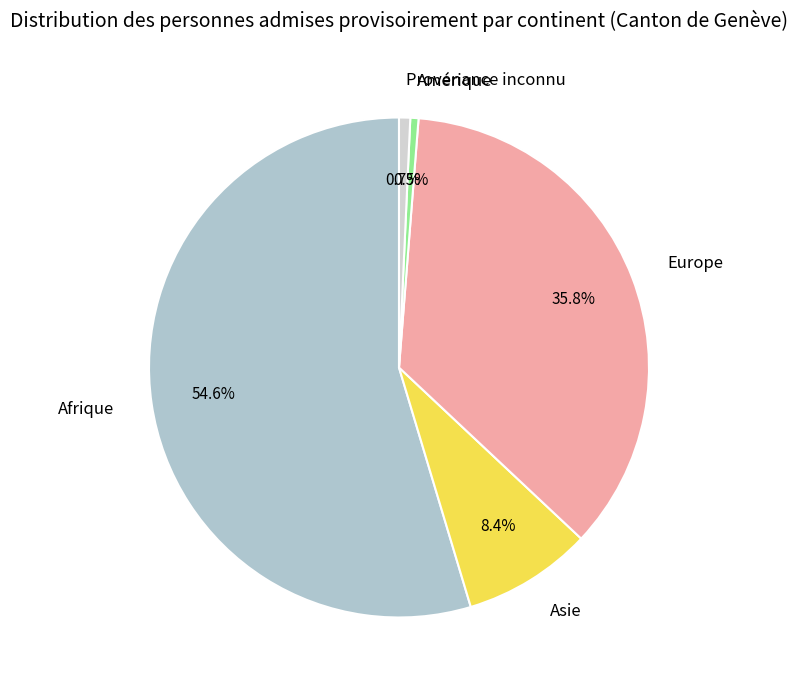

What is the total percentage of Afrique and Asie?

63.0%